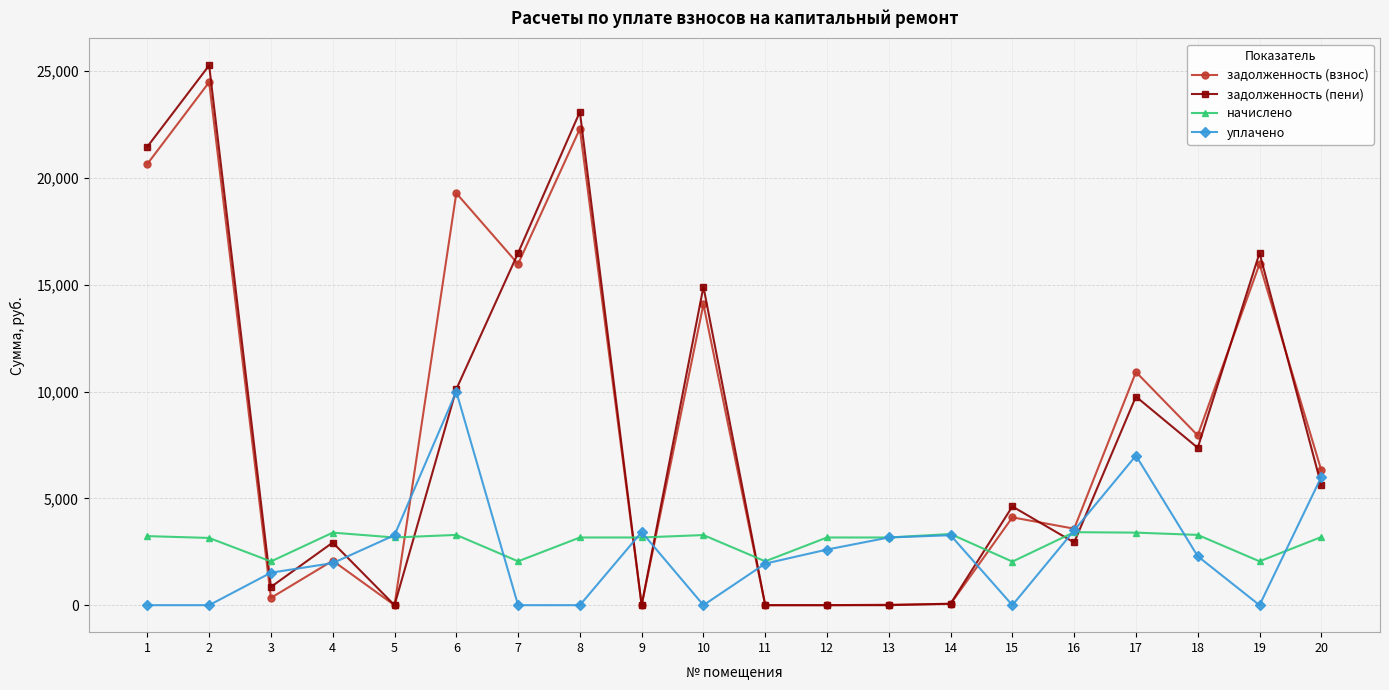

What is the value of the задолженность (взнос) point at the 19th from the left?

15970.3